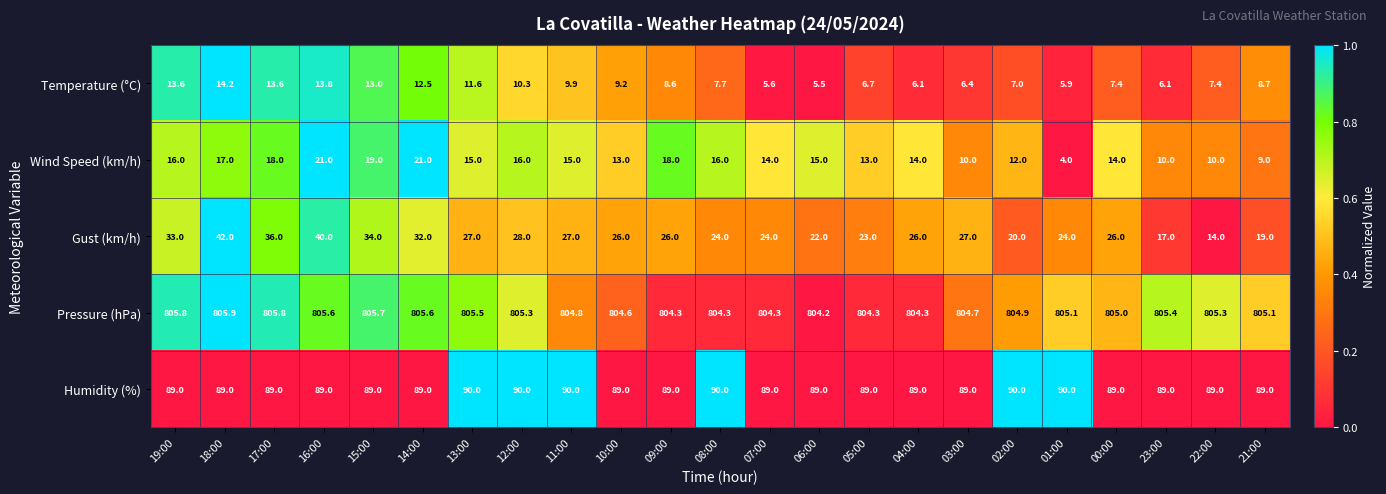

Rank the series by their maximum value, from highest to lowest.

Pressure (hPa), Humidity (%), Gust (km/h), Wind Speed (km/h), Temperature (°C)